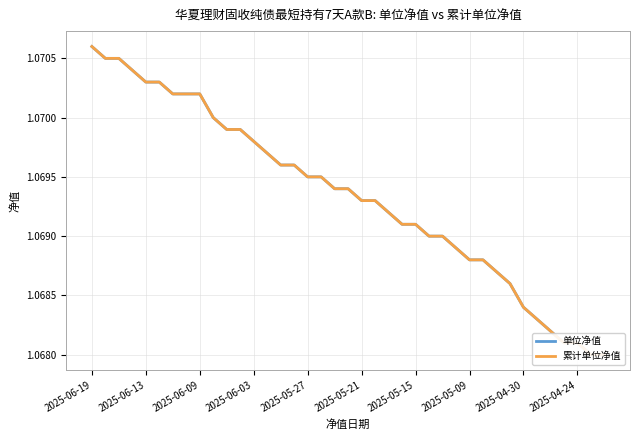

How many lines are shown in the chart?

2